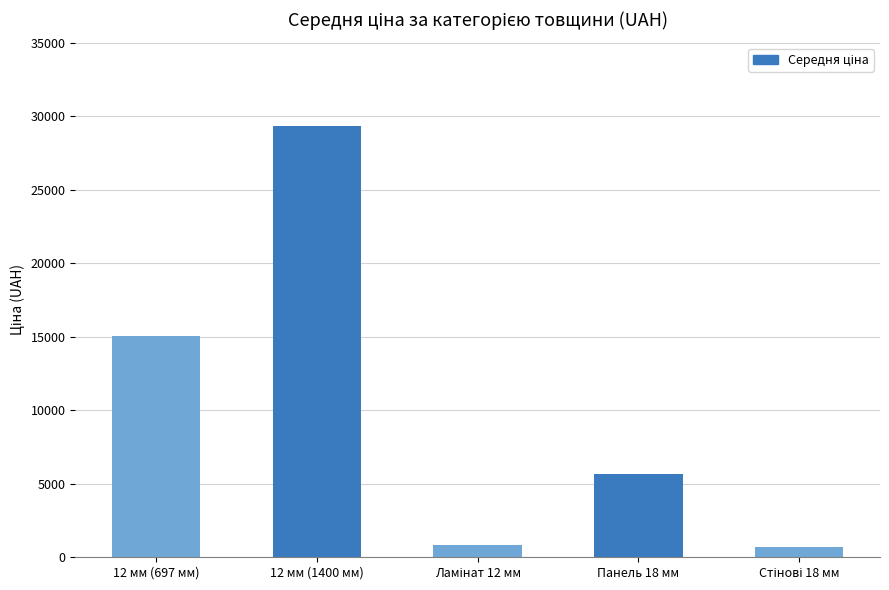

The chart shows a value of 39426.1 at 12 мм (1400 мм). True or false?

False